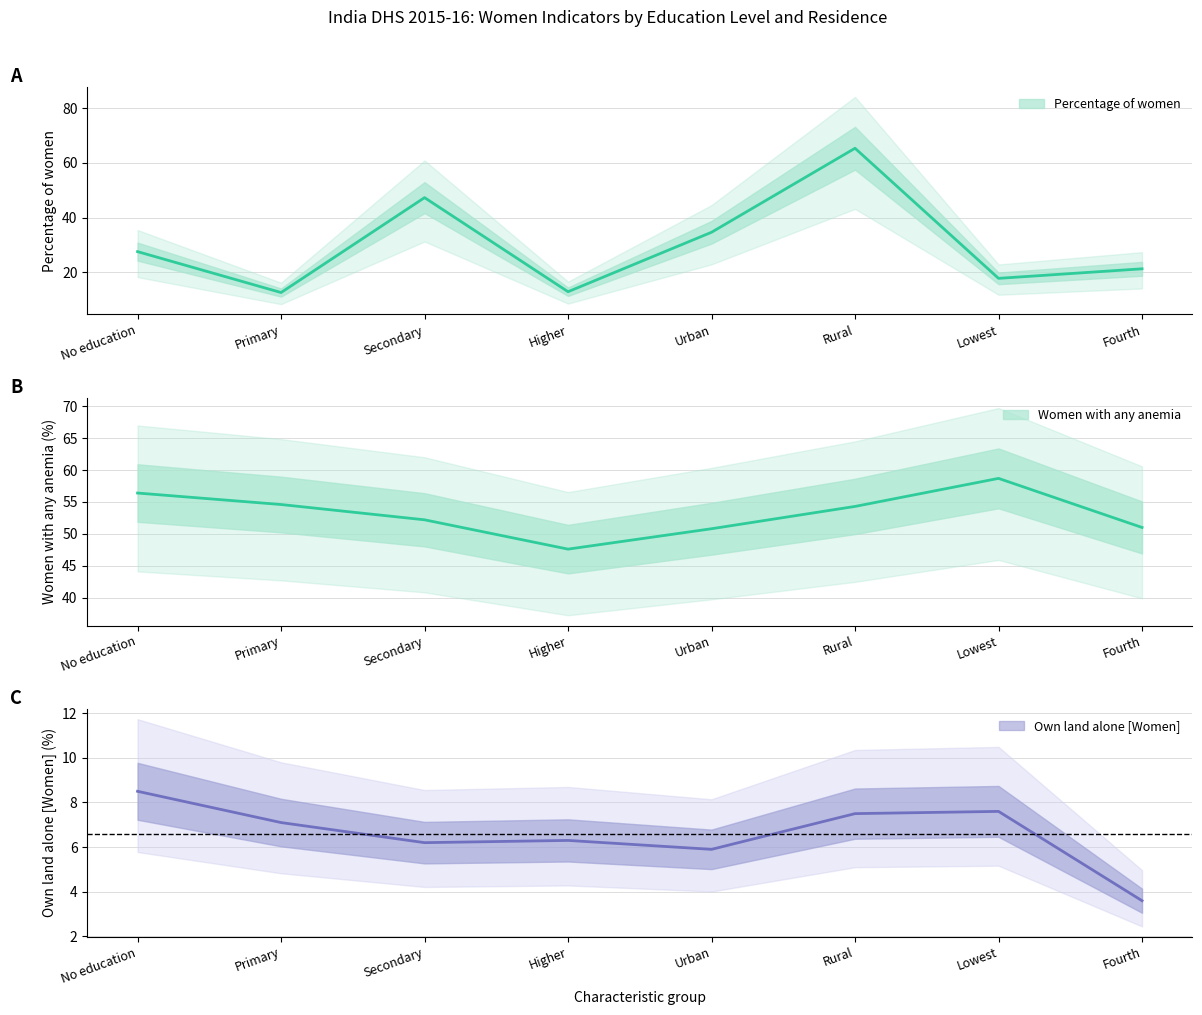

How many data points in Women with any anemia are above 54?

4